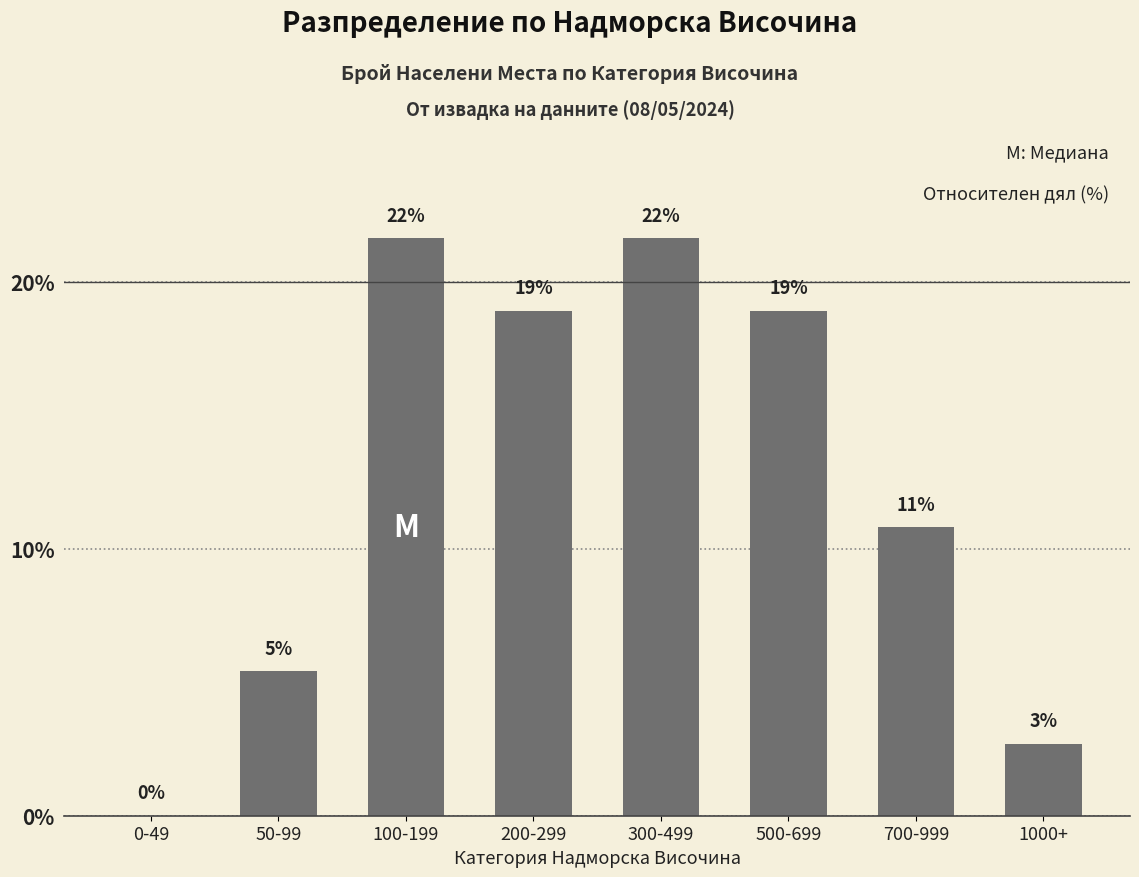

Read the value at 300-499.

21.6